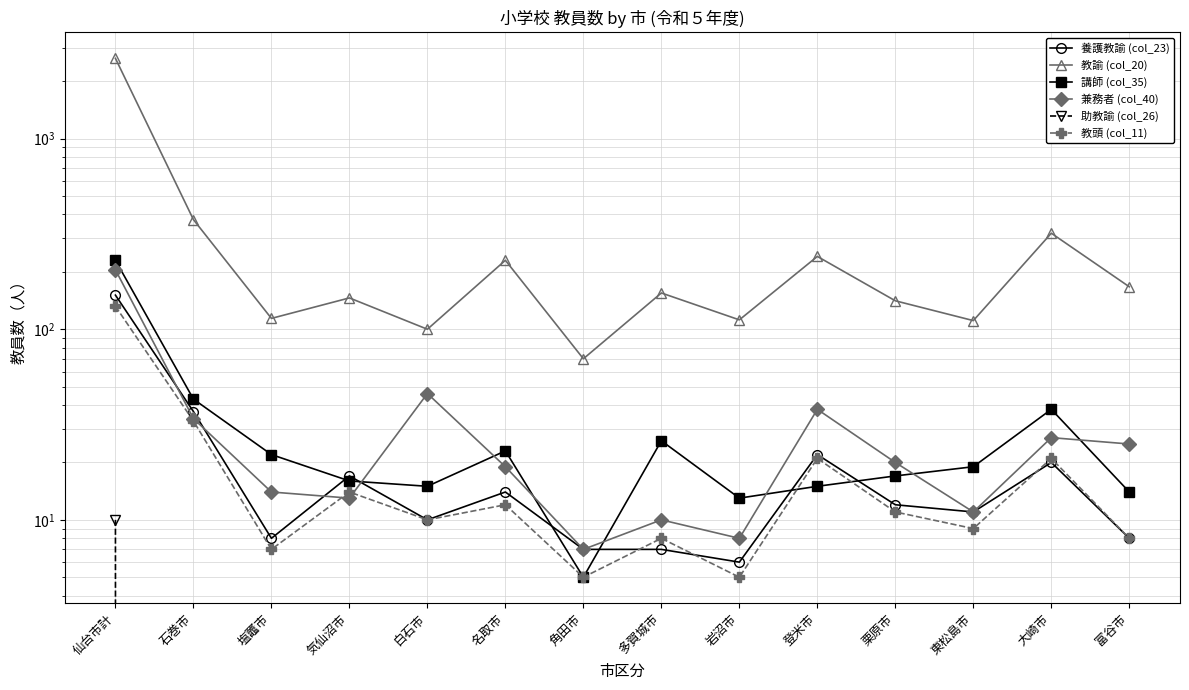

What is the label of the 8th point from the left?

多賀城市